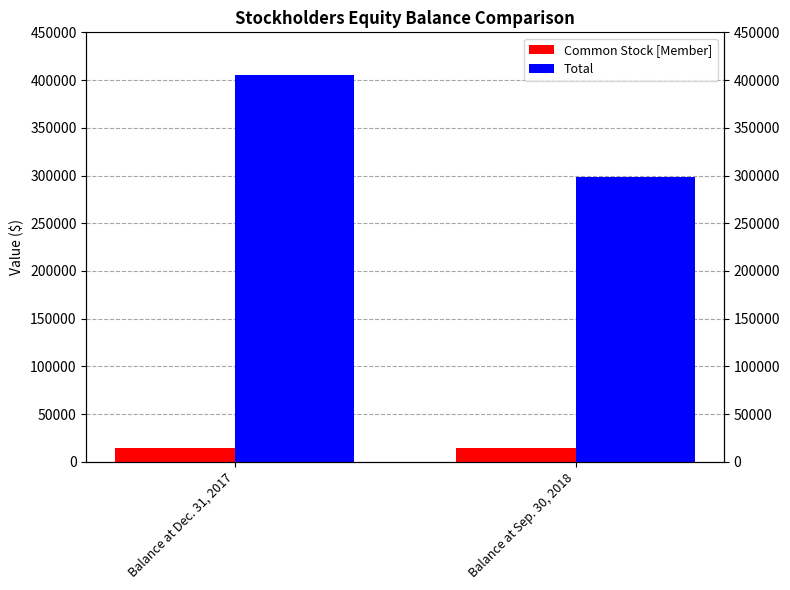

What position from the right is Balance at Sep. 30, 2018?

1